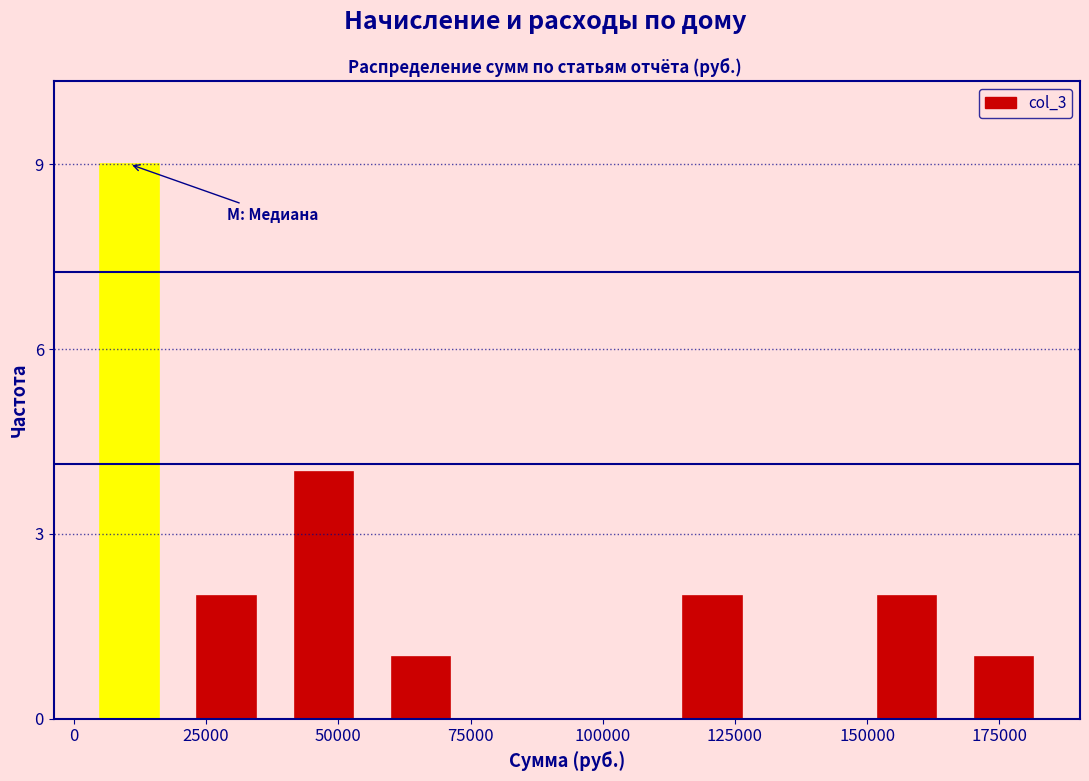

Around what value on the x-axis is the tallest bar? Give the approximate position of its centre, as read against the axis.

10000